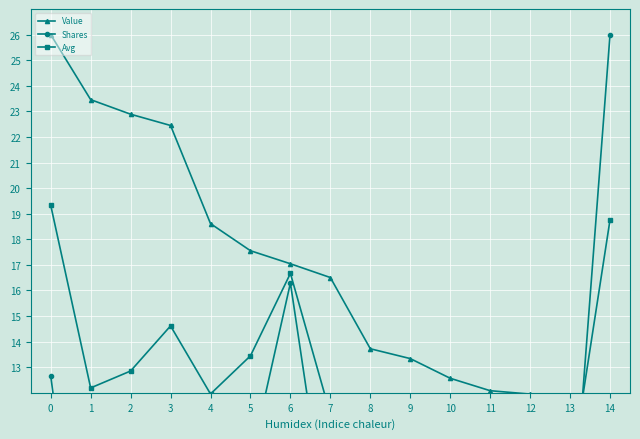

What is the difference between the maximum and second lowest values in the Value series?

14.2